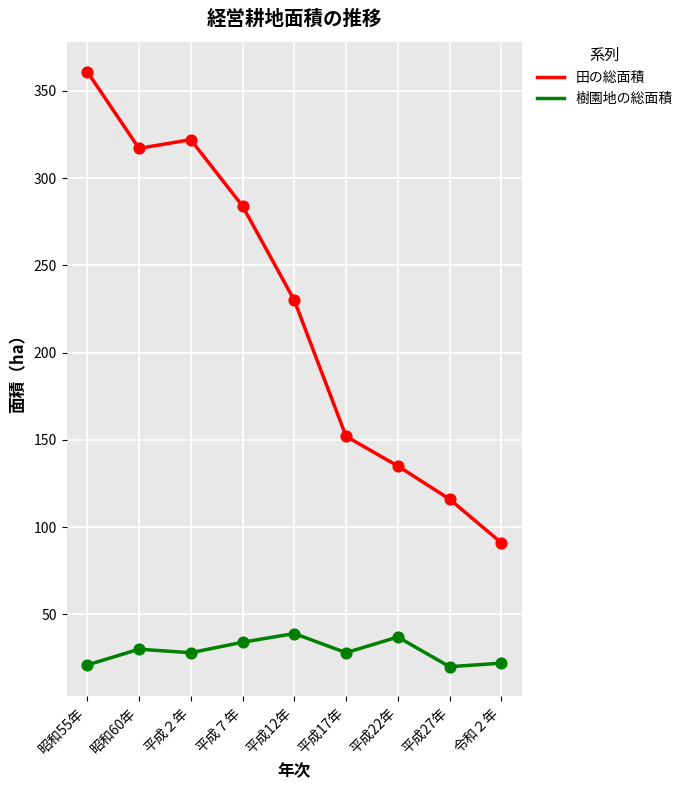

What are all the series names shown in the legend?

田の総面積, 樹園地の総面積